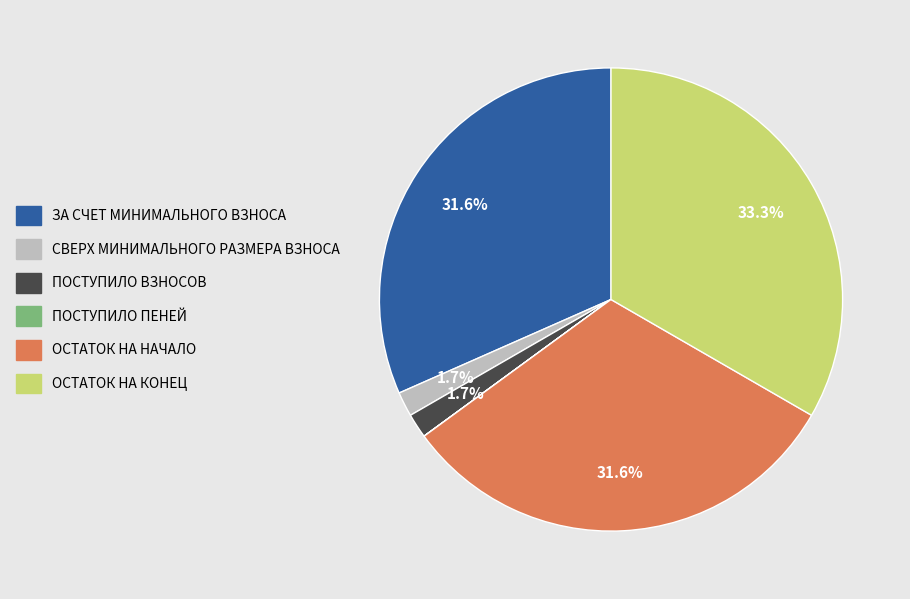

Does any single category account for the majority?

No